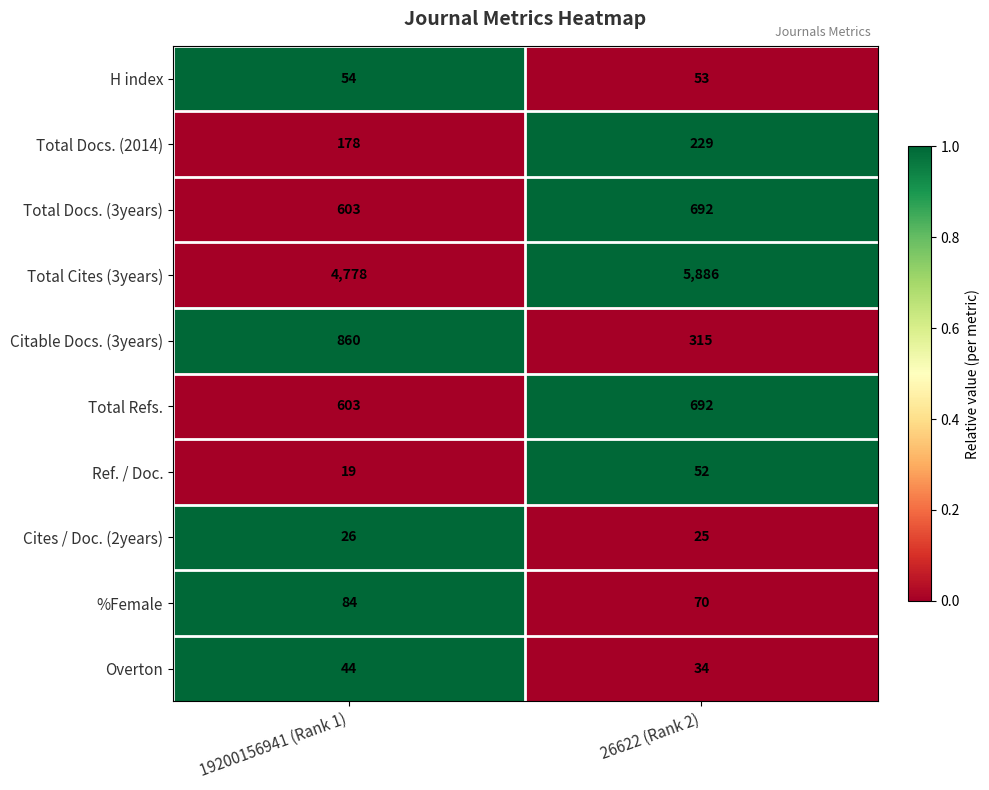

Reading left to right, list all the values displayed in this chart.

H index: 19200156941 (Rank 1)=54	26622 (Rank 2)=53
Total Docs. (2014): 19200156941 (Rank 1)=178	26622 (Rank 2)=229
Total Docs. (3years): 19200156941 (Rank 1)=603	26622 (Rank 2)=692
Total Cites (3years): 19200156941 (Rank 1)=4778	26622 (Rank 2)=5886
Citable Docs. (3years): 19200156941 (Rank 1)=860	26622 (Rank 2)=315
Total Refs.: 19200156941 (Rank 1)=603	26622 (Rank 2)=692
Ref. / Doc.: 19200156941 (Rank 1)=19	26622 (Rank 2)=52
Cites / Doc. (2years): 19200156941 (Rank 1)=26	26622 (Rank 2)=25
%Female: 19200156941 (Rank 1)=84	26622 (Rank 2)=70
Overton: 19200156941 (Rank 1)=44	26622 (Rank 2)=34